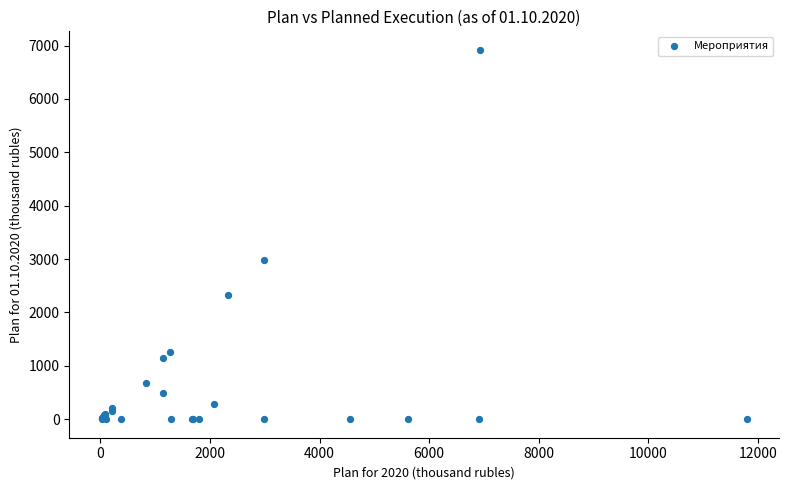

What Y value in the scatter plot is closest to 3460?

2990.0